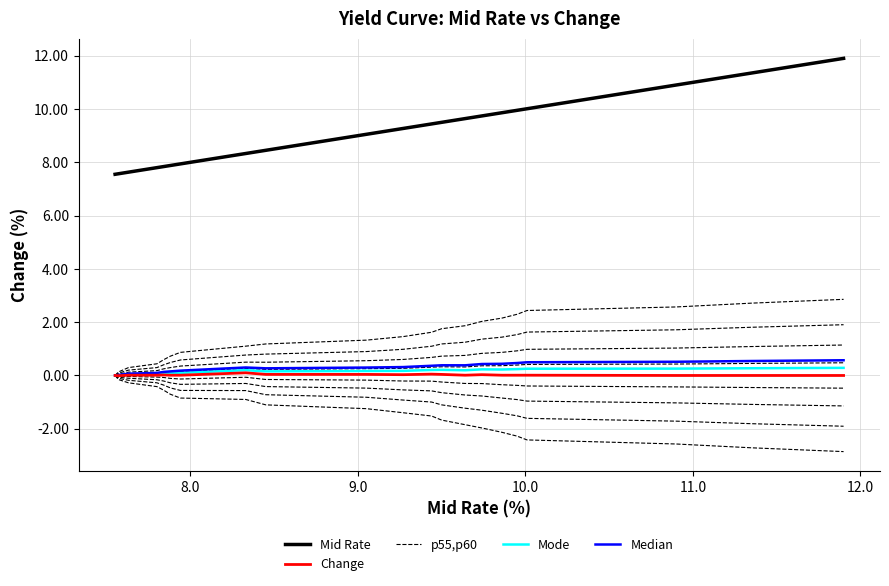

Reading left to right, what are all the values shown in this chart?

Mid Rate: 7.5	7.6	7.6	7.8	7.8	7.9	7.9	8.3	8.4	9.1	9.3	9.4	9.5	9.6	9.7	9.9	9.9	10.0	10.9	11.3	11.9
Change: 0.0	-0.0	0.0	0.0	0.0	0.0	0.0	0.1	0.0	0.0	0.0	0.1	0.0	0.0	0.0	0.0	0.0	0.0	0.0	0.0	0.0
p55,p60: 0.0	0.0	0.1	0.1	0.1	0.1	0.2	0.3	0.2	0.3	0.3	0.3	0.3	0.3	0.4	0.4	0.4	0.4	0.4	0.5	0.5
Mode: 0.0	0.0	0.0	0.1	0.1	0.1	0.1	0.2	0.2	0.2	0.2	0.2	0.2	0.2	0.2	0.2	0.2	0.3	0.3	0.3	0.3
Median: 0.0	0.0	0.1	0.1	0.1	0.2	0.2	0.3	0.3	0.3	0.3	0.4	0.4	0.4	0.4	0.4	0.5	0.5	0.5	0.5	0.6